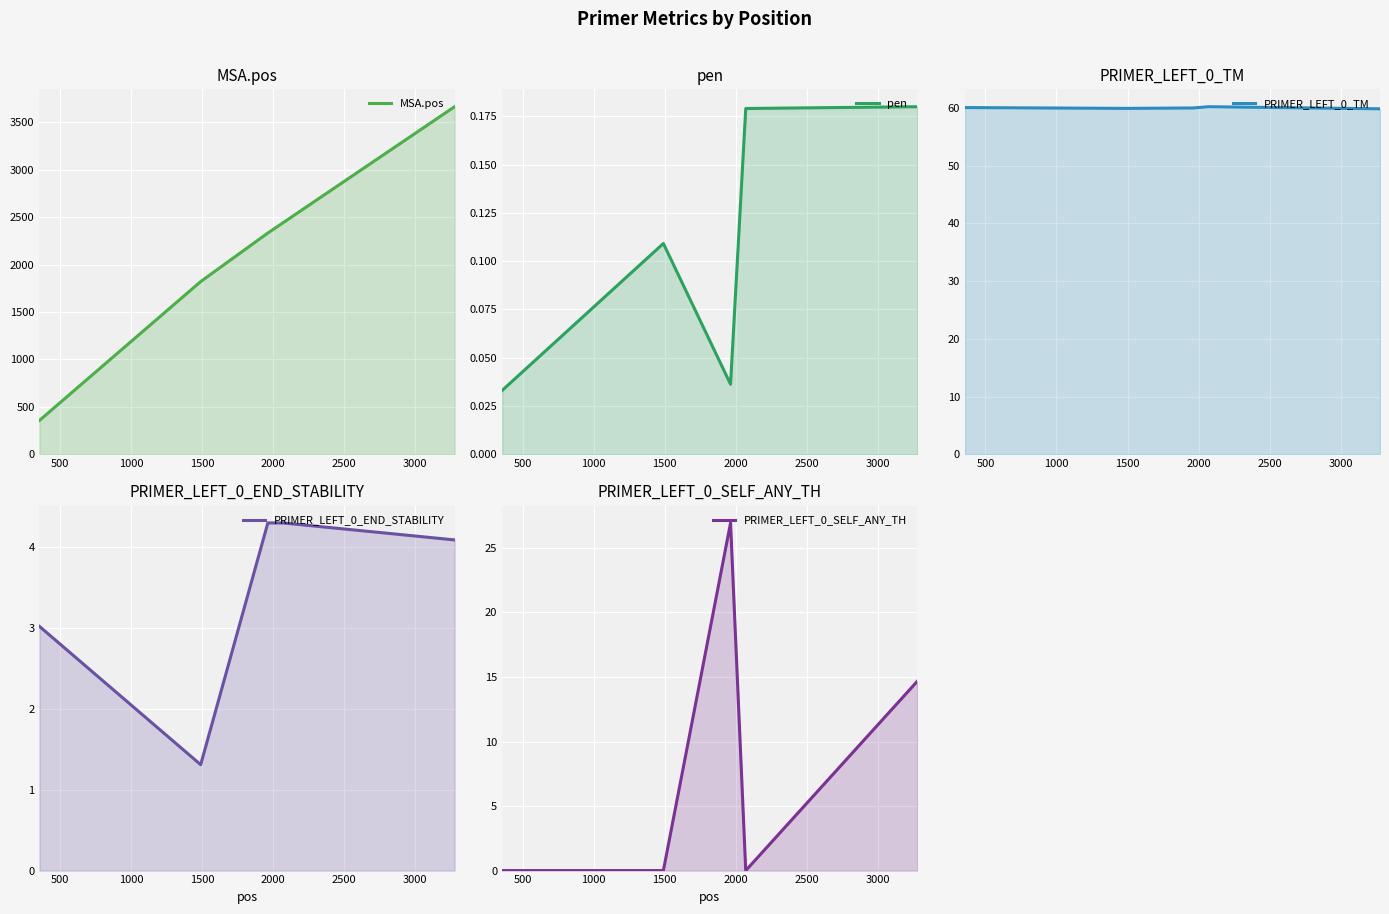

In PRIMER_LEFT_0_SELF_ANY_TH, how many points are higher than both neighbors (excluding endpoints)?

1